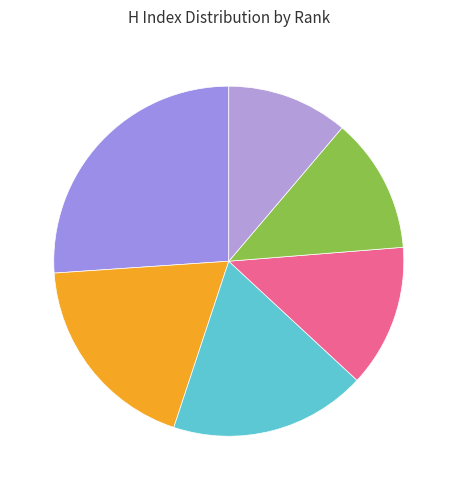

How many slices are in this pie chart?

6